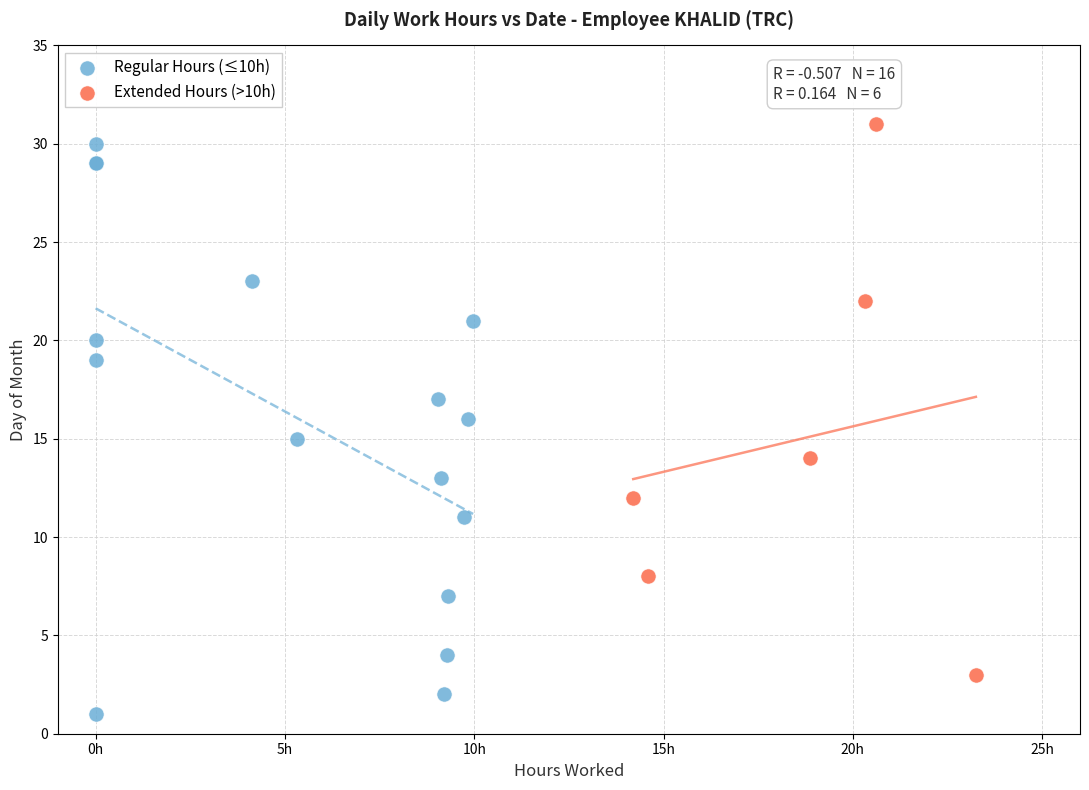

Which series has the widest spread of Y values?

Regular Hours (≤10h)